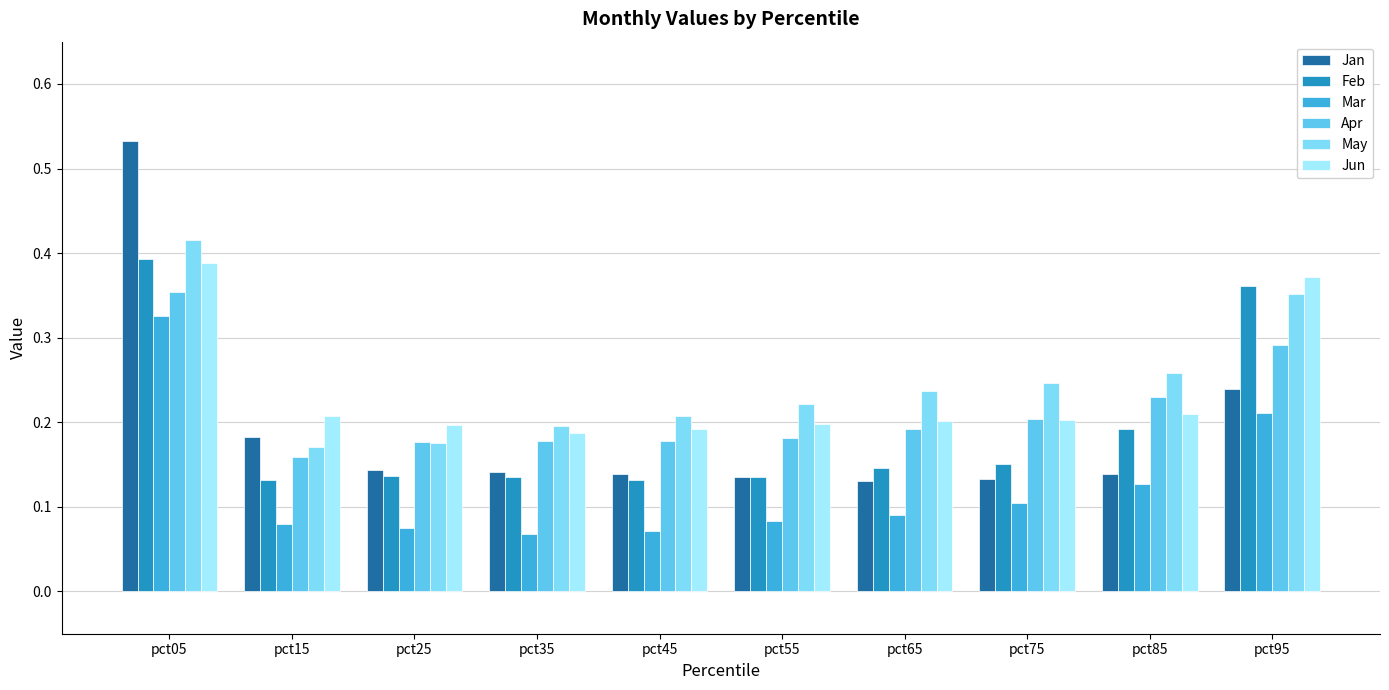

Which has a higher value, pct05 or pct95?

pct05